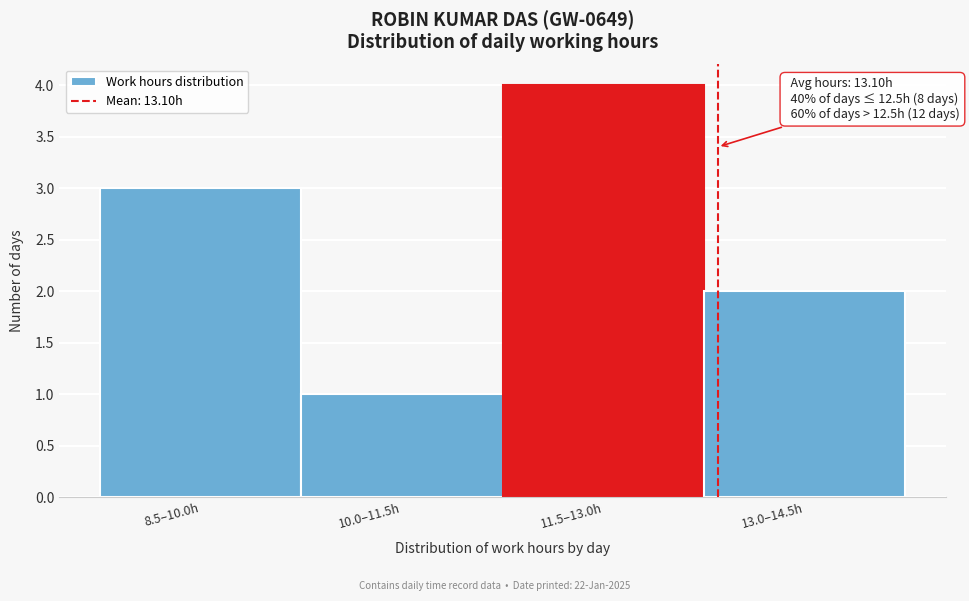

Reading right to left, list all the values displayed in this chart.

13.0–14.5h=2	11.5–13.0h=4	10.0–11.5h=1	8.5–10.0h=3